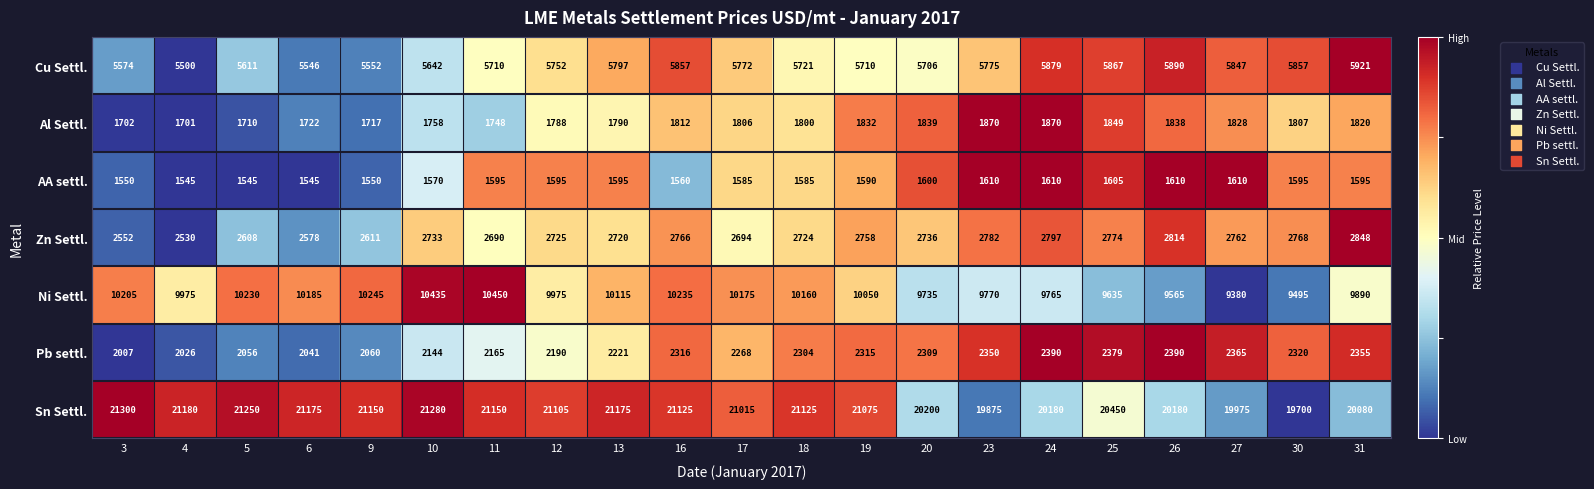

What is the sum of all Pb settl. values?

46971